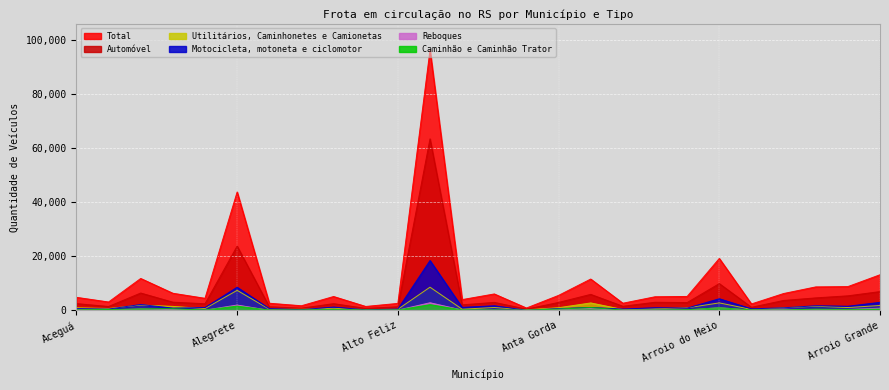

At which category does Total reach its first local peak?

Agudo